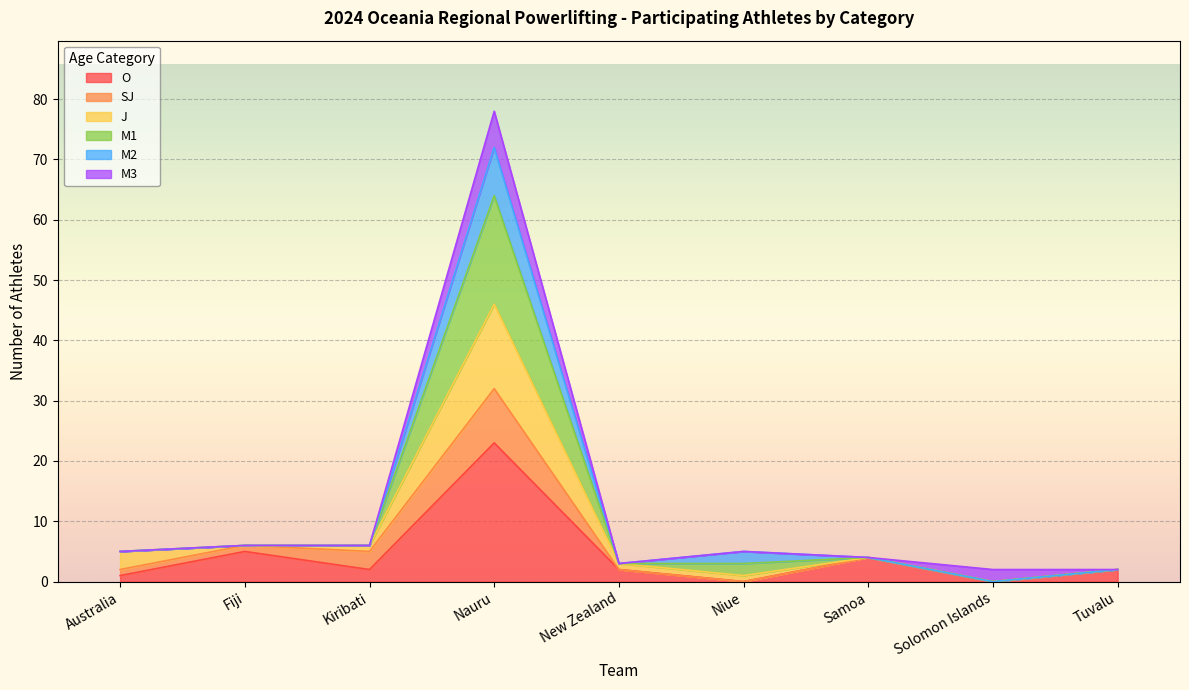

At which label does O reach its peak?

Nauru